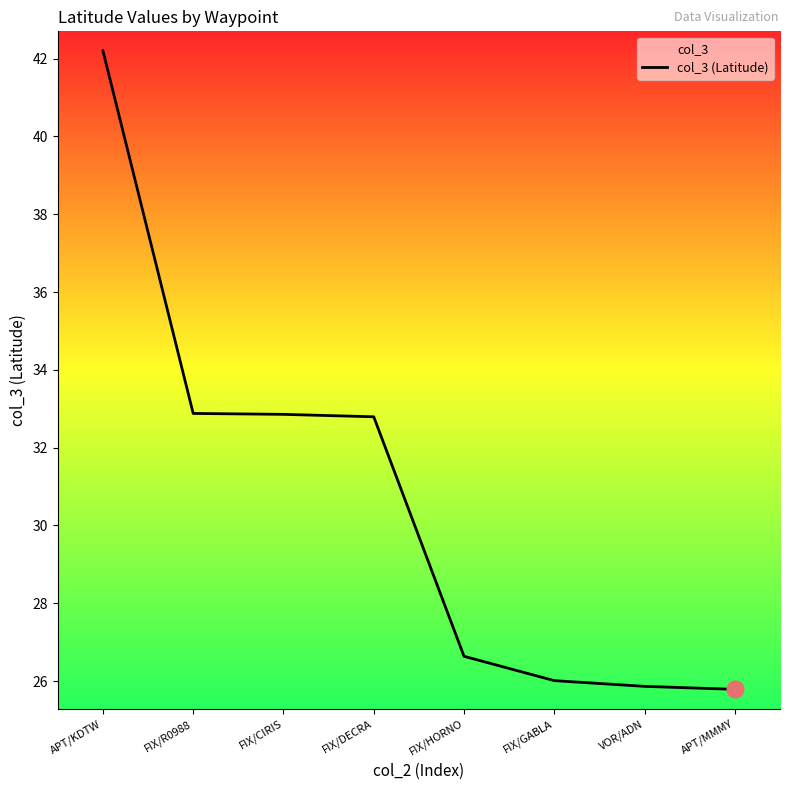

The value at FIX/HORNO is 26.6. True or false?

True